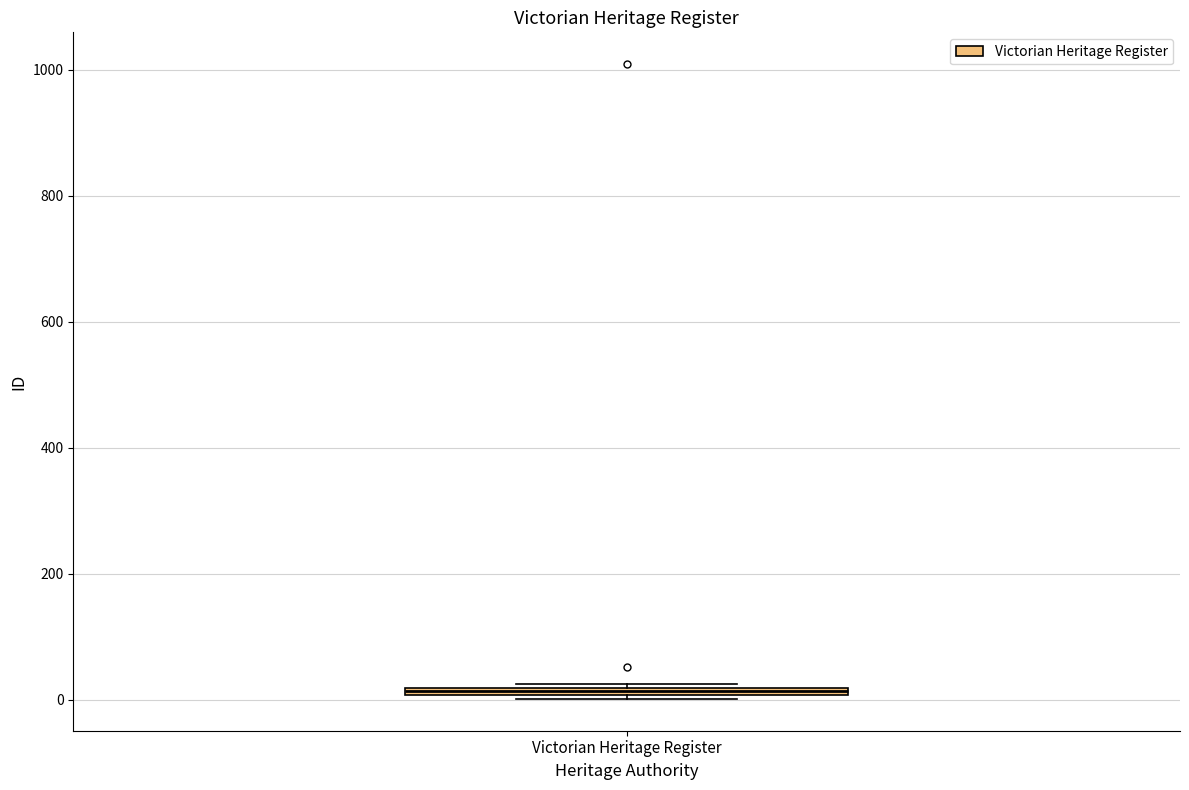

Where is the lower edge of the box for Victorian Heritage Register on the y-axis? The values are not printed on the chart, so give them approximately, as read against the axis.

0